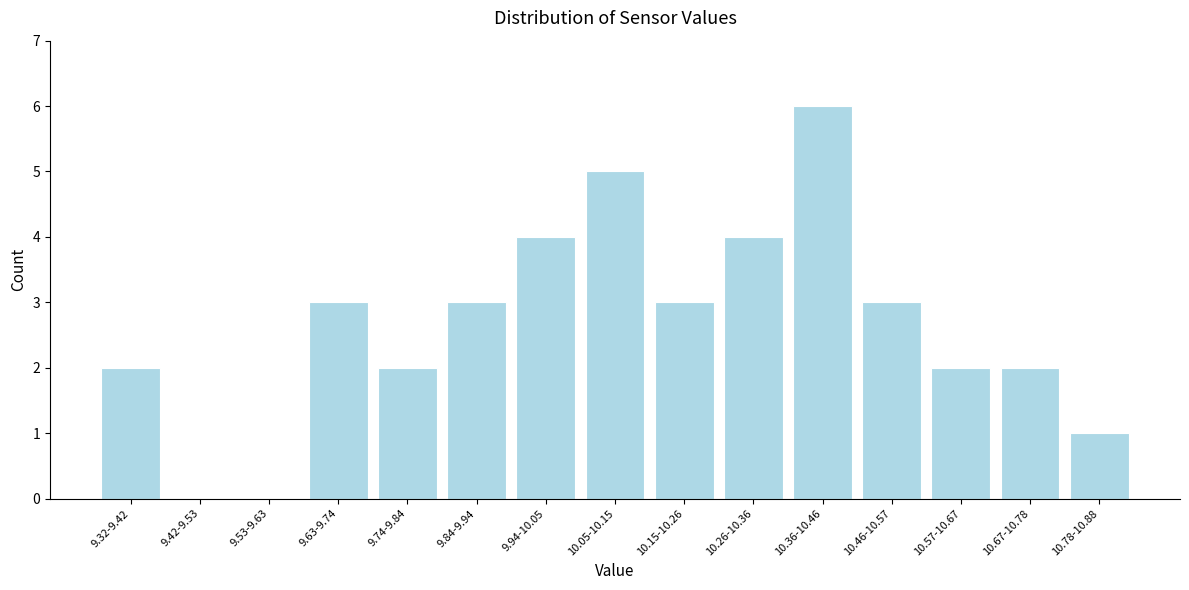

Reading left to right, extract all data points from this chart.

9.32-9.42=2	9.42-9.53=0	9.53-9.63=0	9.63-9.74=3	9.74-9.84=2	9.84-9.94=3	9.94-10.05=4	10.05-10.15=5	10.15-10.26=3	10.26-10.36=4	10.36-10.46=6	10.46-10.57=3	10.57-10.67=2	10.67-10.78=2	10.78-10.88=1